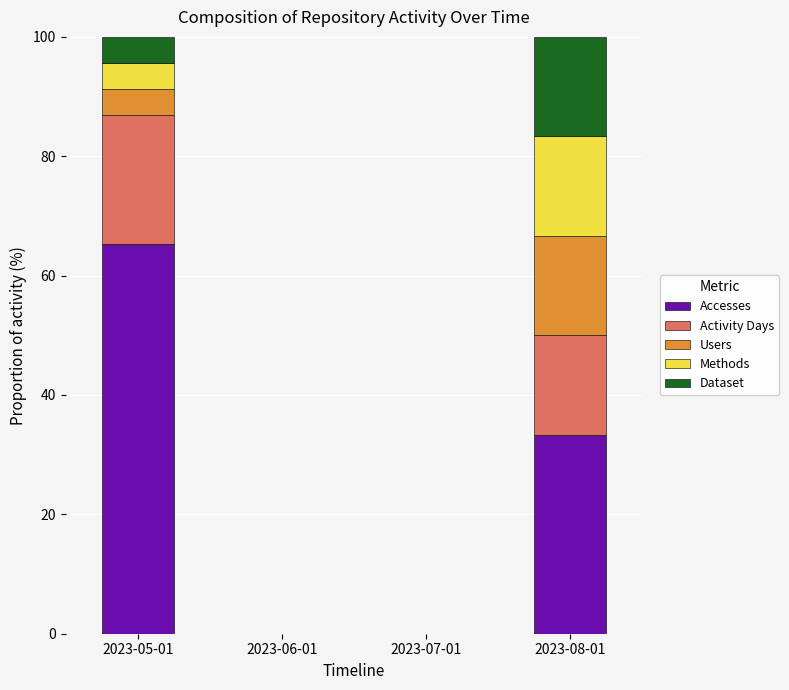

How many distinct data groups are displayed?

5